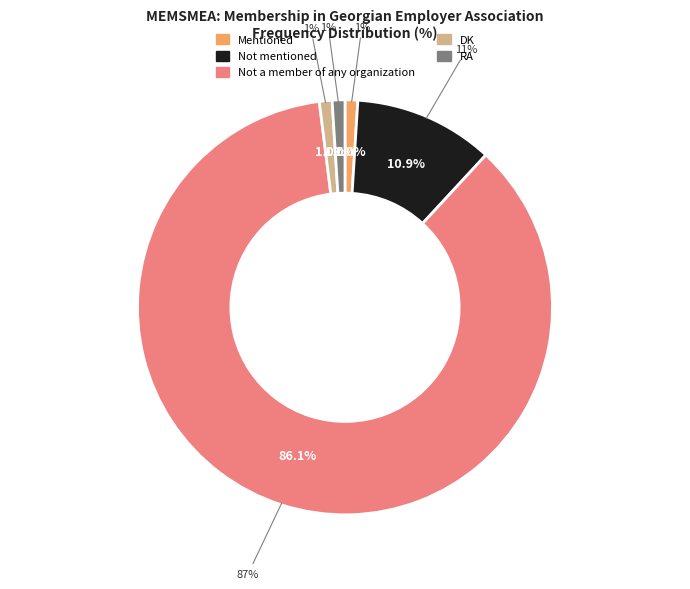

Rank the categories by value from highest to lowest.

Not a member of any organization, Not mentioned, Mentioned, DK, RA